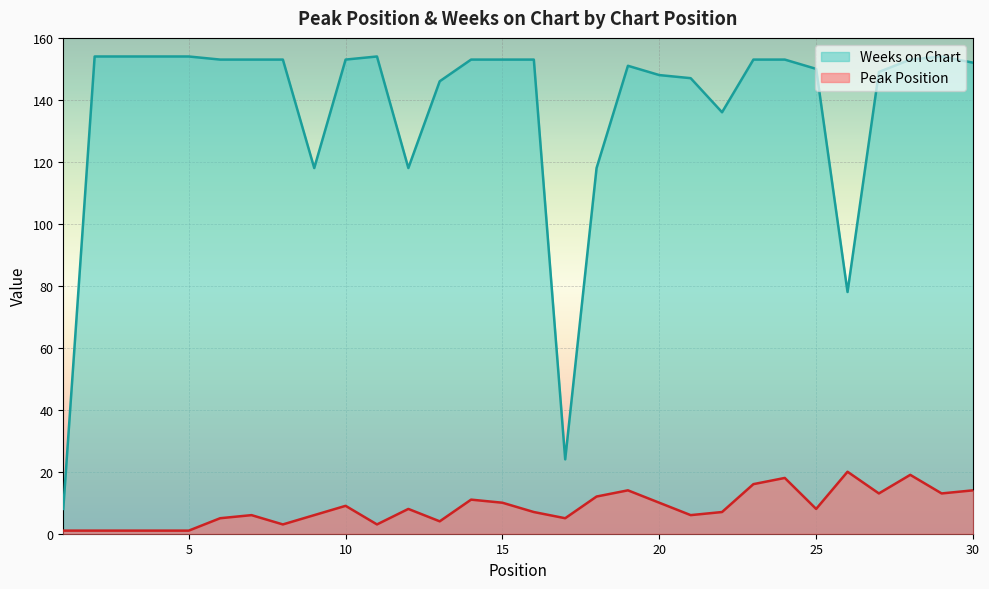

Read the Weeks on Chart value at 11, to the nearest 10.

150